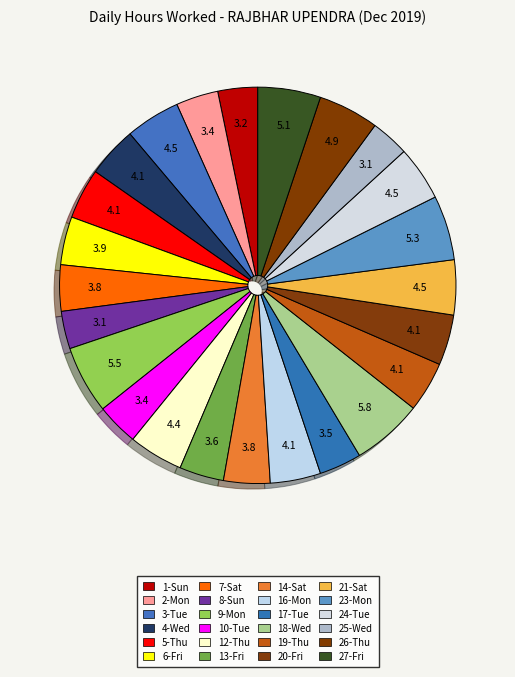

Rank the categories by value from highest to lowest.

18-Wed, 9-Mon, 23-Mon, 27-Fri, 26-Thu, 21-Sat, 3-Tue, 24-Tue, 12-Thu, 4-Wed, 5-Thu, 20-Fri, 16-Mon, 19-Thu, 6-Fri, 14-Sat, 7-Sat, 13-Fri, 17-Tue, 2-Mon, 10-Tue, 1-Sun, 25-Wed, 8-Sun